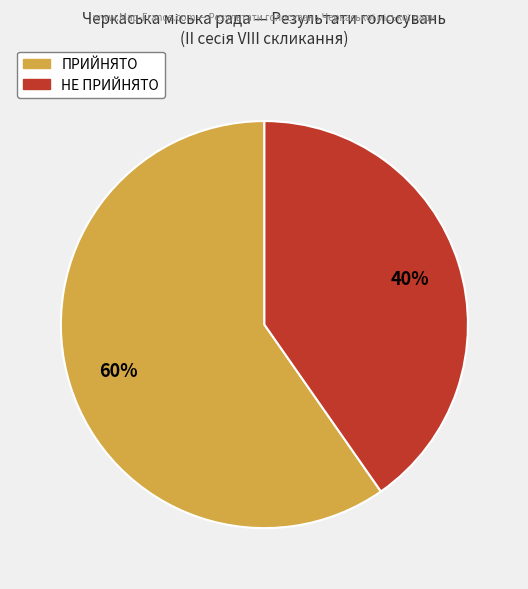

Count the number of slices in the pie.

2